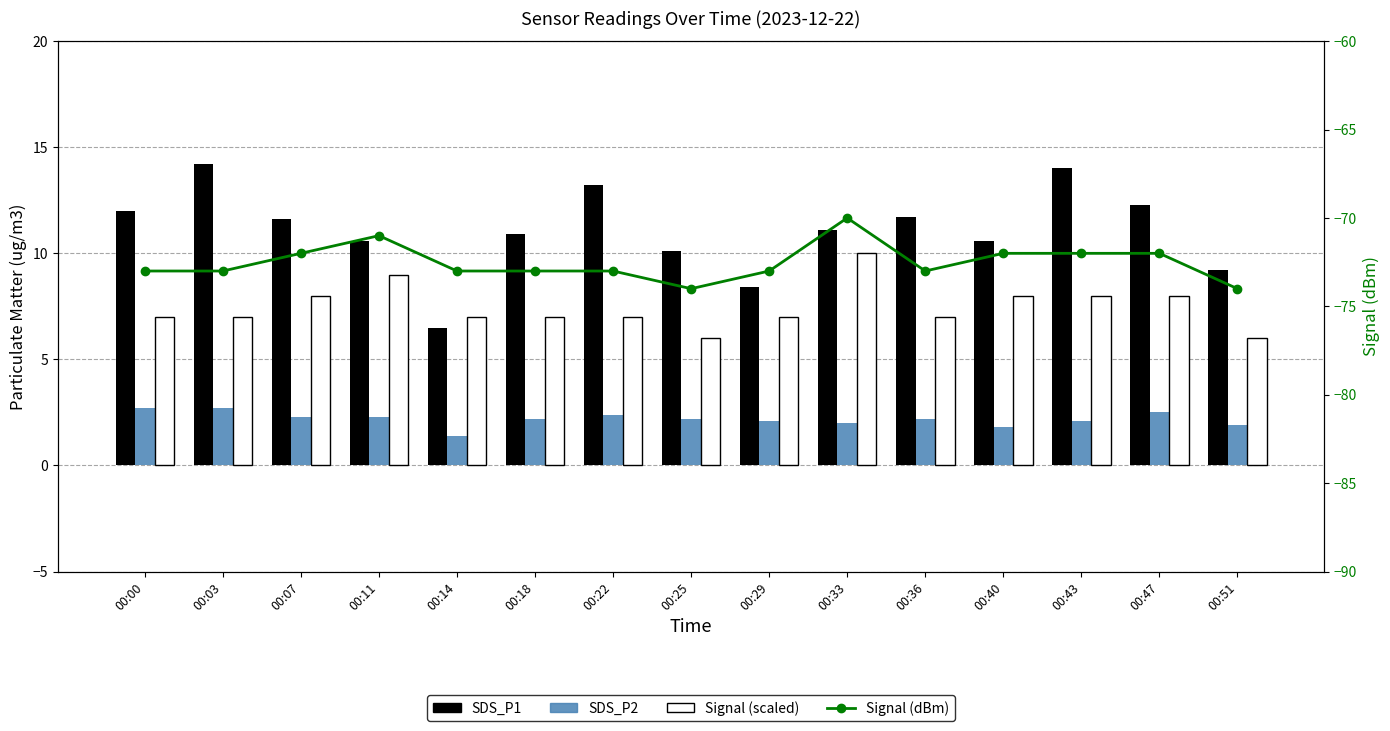

Between 00:18 and 00:03, which is larger?

00:03